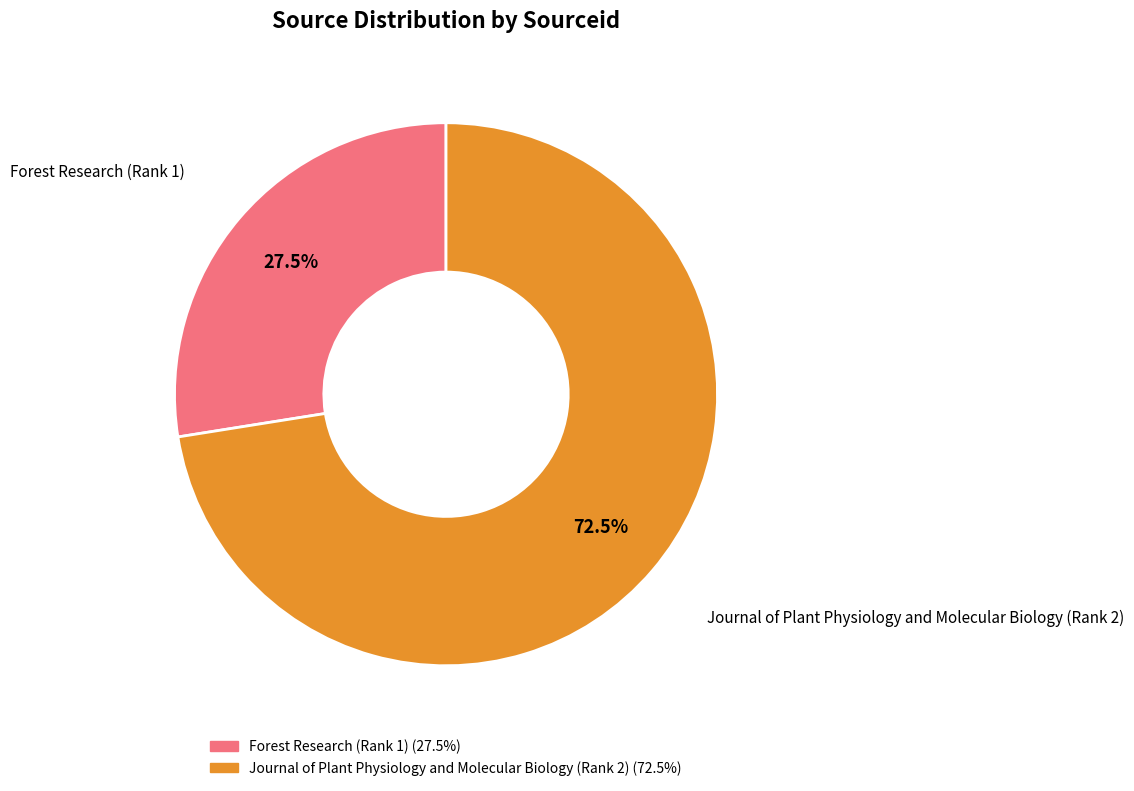

Count the number of slices in the pie.

2